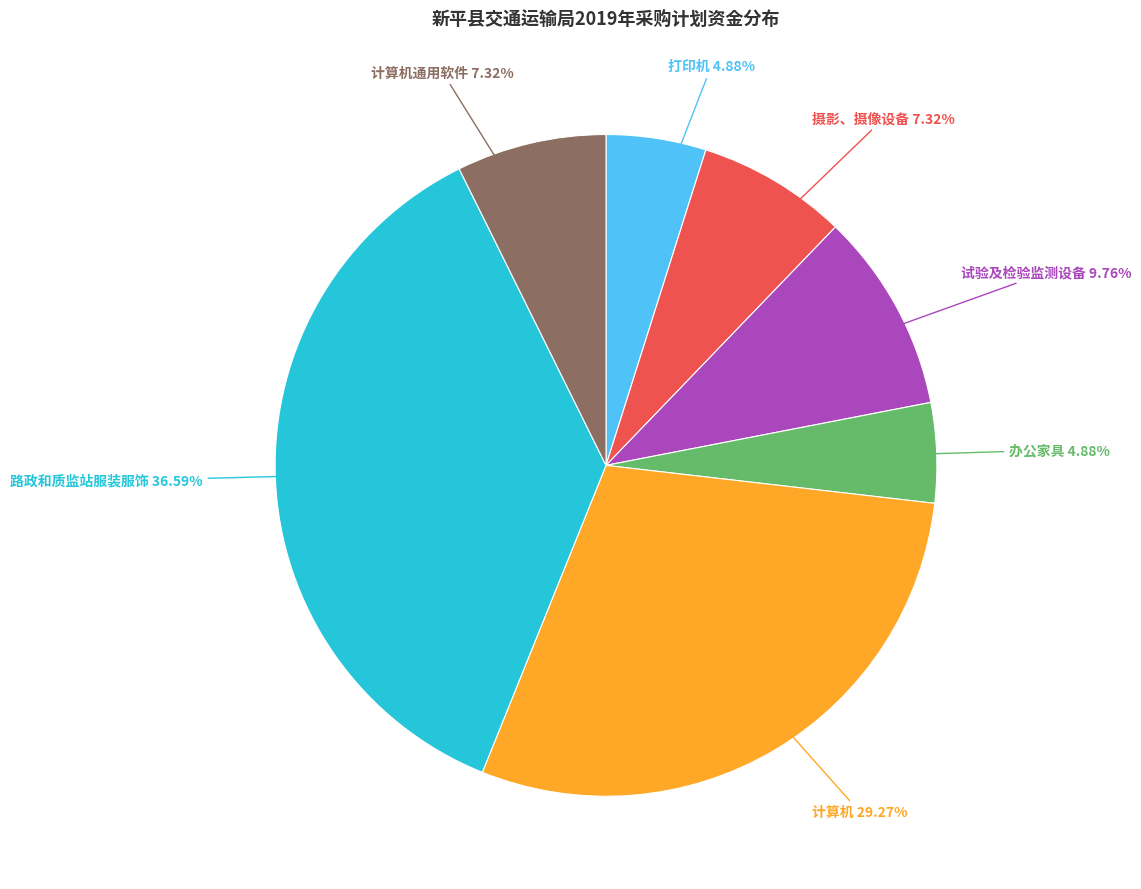

What is the largest slice in the pie chart?

路政和质监站服装服饰 36.59%